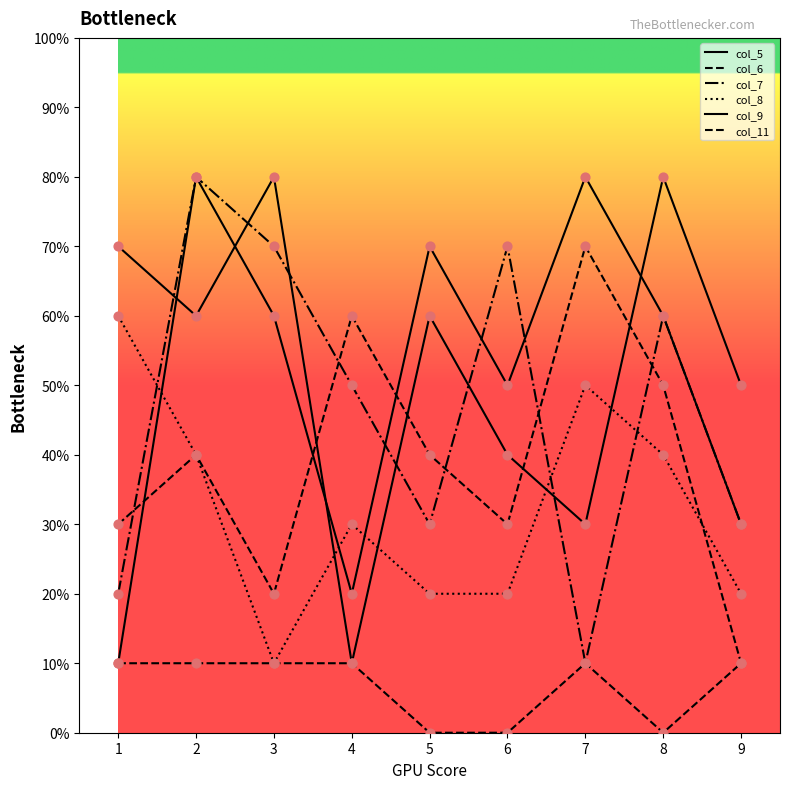

At which category is the sum across all series the highest?

2